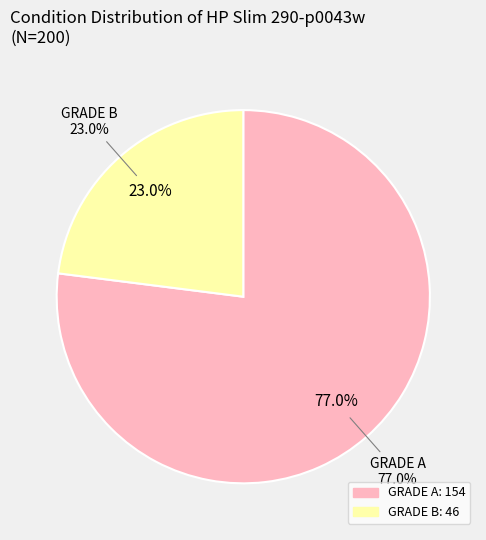

Does any single category account for the majority?

Yes